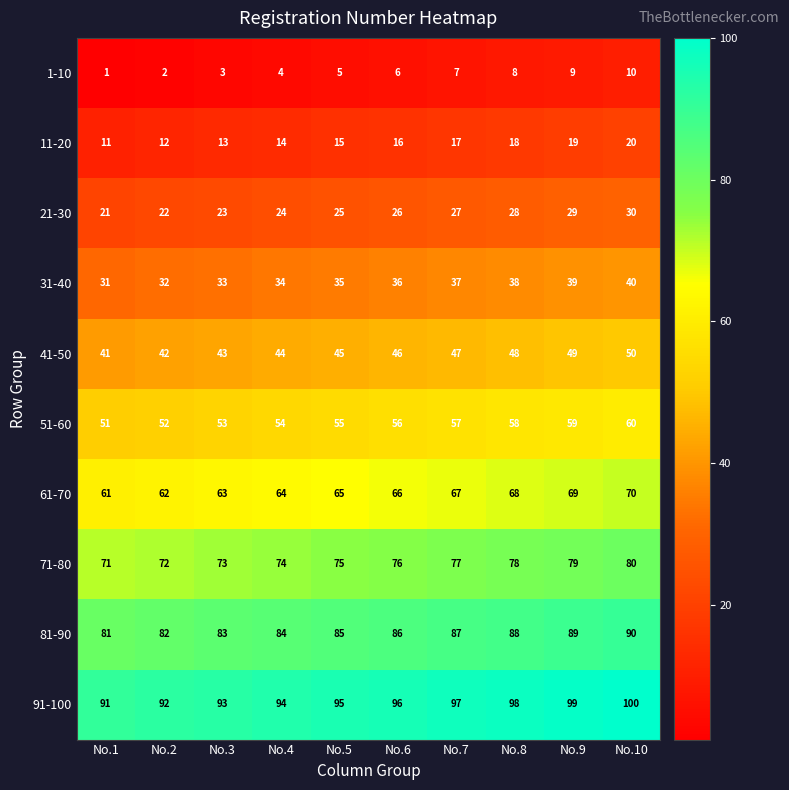

Rank the series by their maximum value, from lowest to highest.

1-10, 11-20, 21-30, 31-40, 41-50, 51-60, 61-70, 71-80, 81-90, 91-100